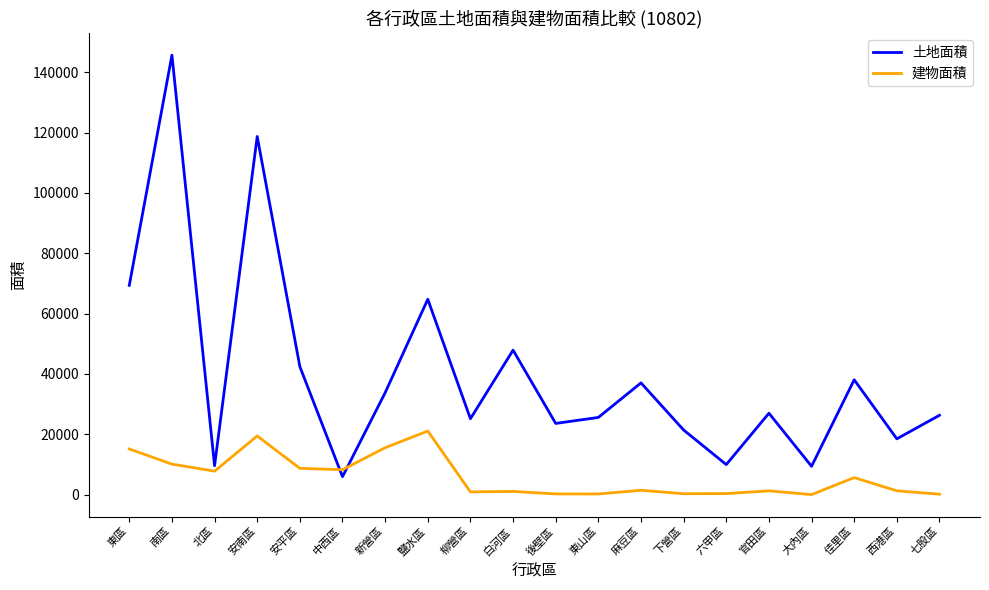

In 建物面積, how many points are higher than both neighbors (excluding endpoints)?

6